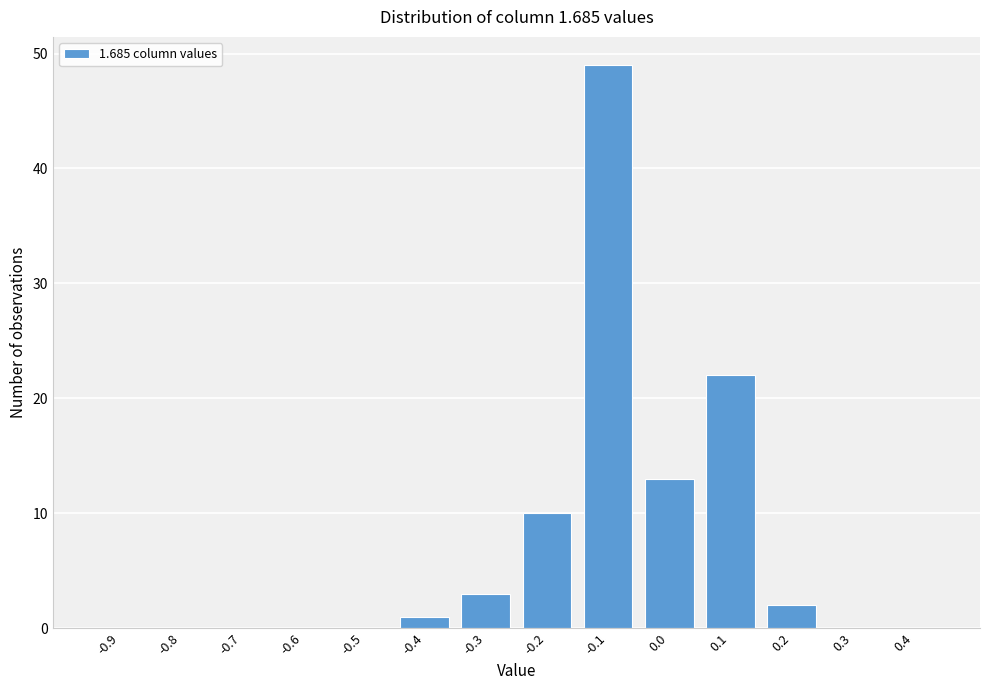

Reading right to left, extract all data points from this chart.

0.4=0	0.3=0	0.2=2	0.1=22	0.0=13	-0.1=49	-0.2=10	-0.3=3	-0.4=1	-0.5=0	-0.6=0	-0.7=0	-0.8=0	-0.9=0